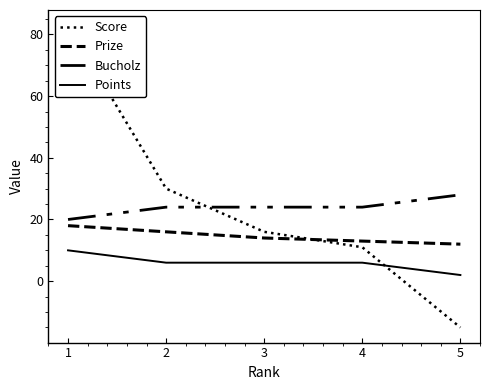

Which series has the largest range (max minus min)?

Score